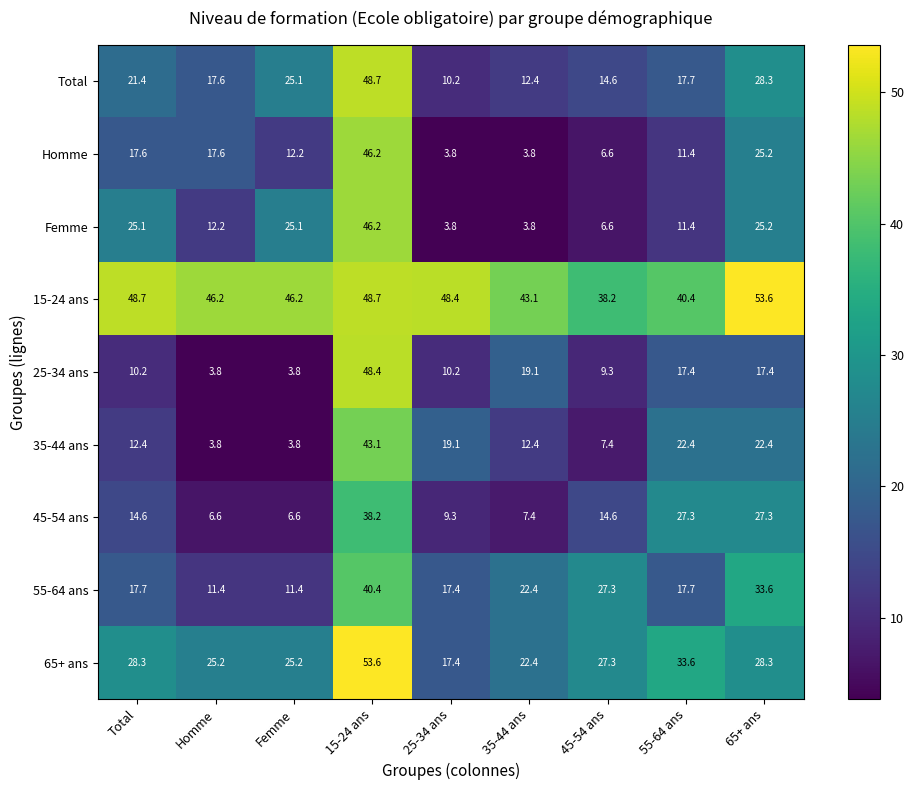

Between 45-54 ans and 55-64 ans, which series saw the biggest shift?

35-44 ans